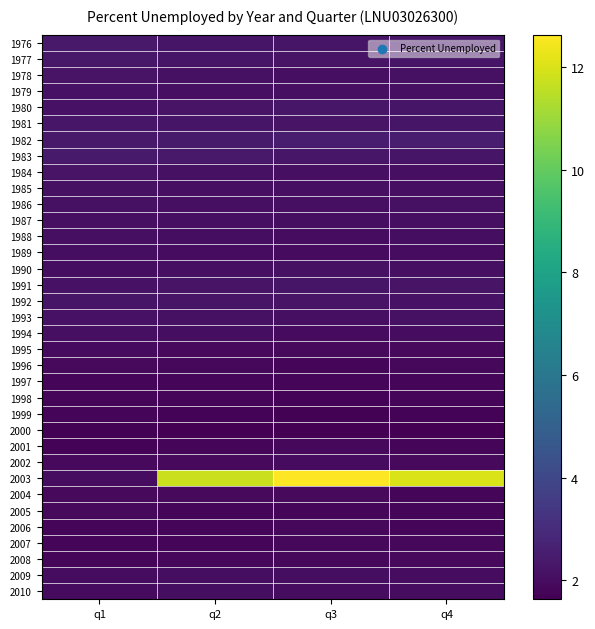

Count the number of categories in the chart.

4